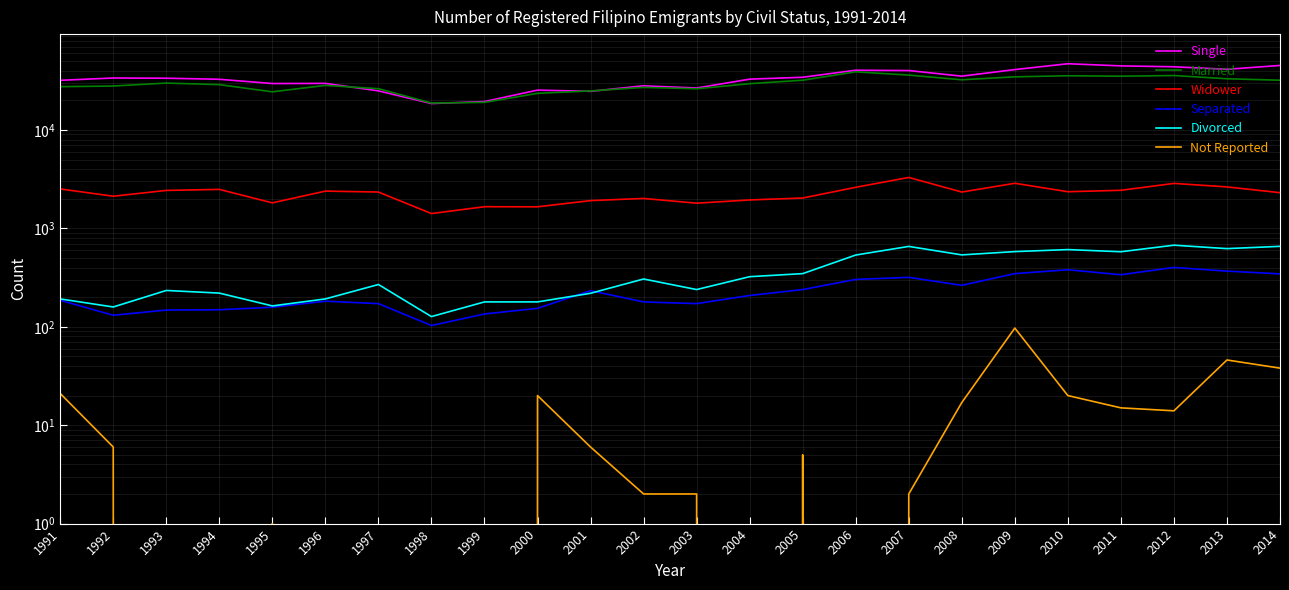

What is the difference between the maximum and minimum values in the Widower series?

1880